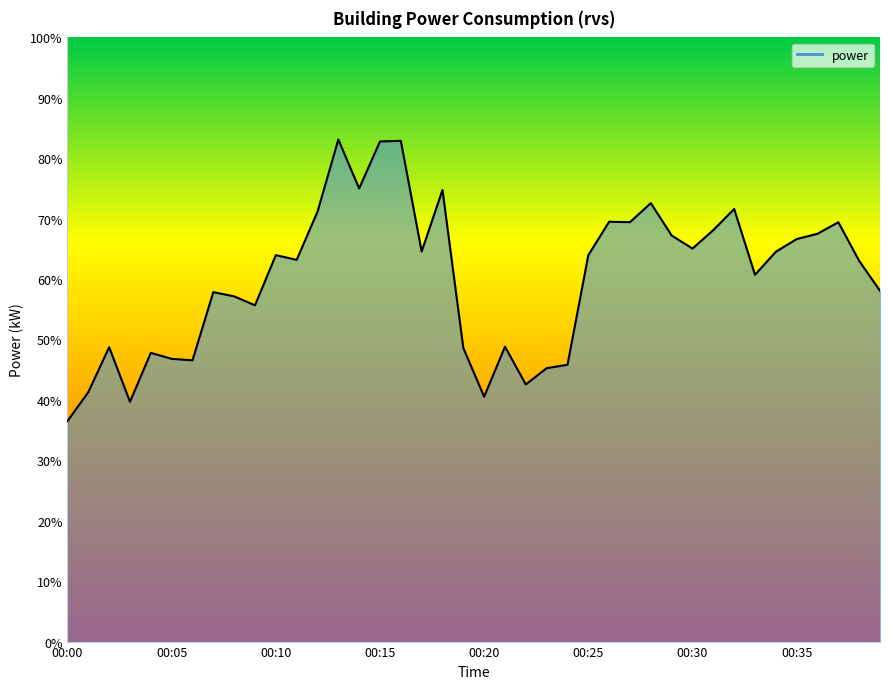

What is the difference between the maximum and minimum values?

46.6